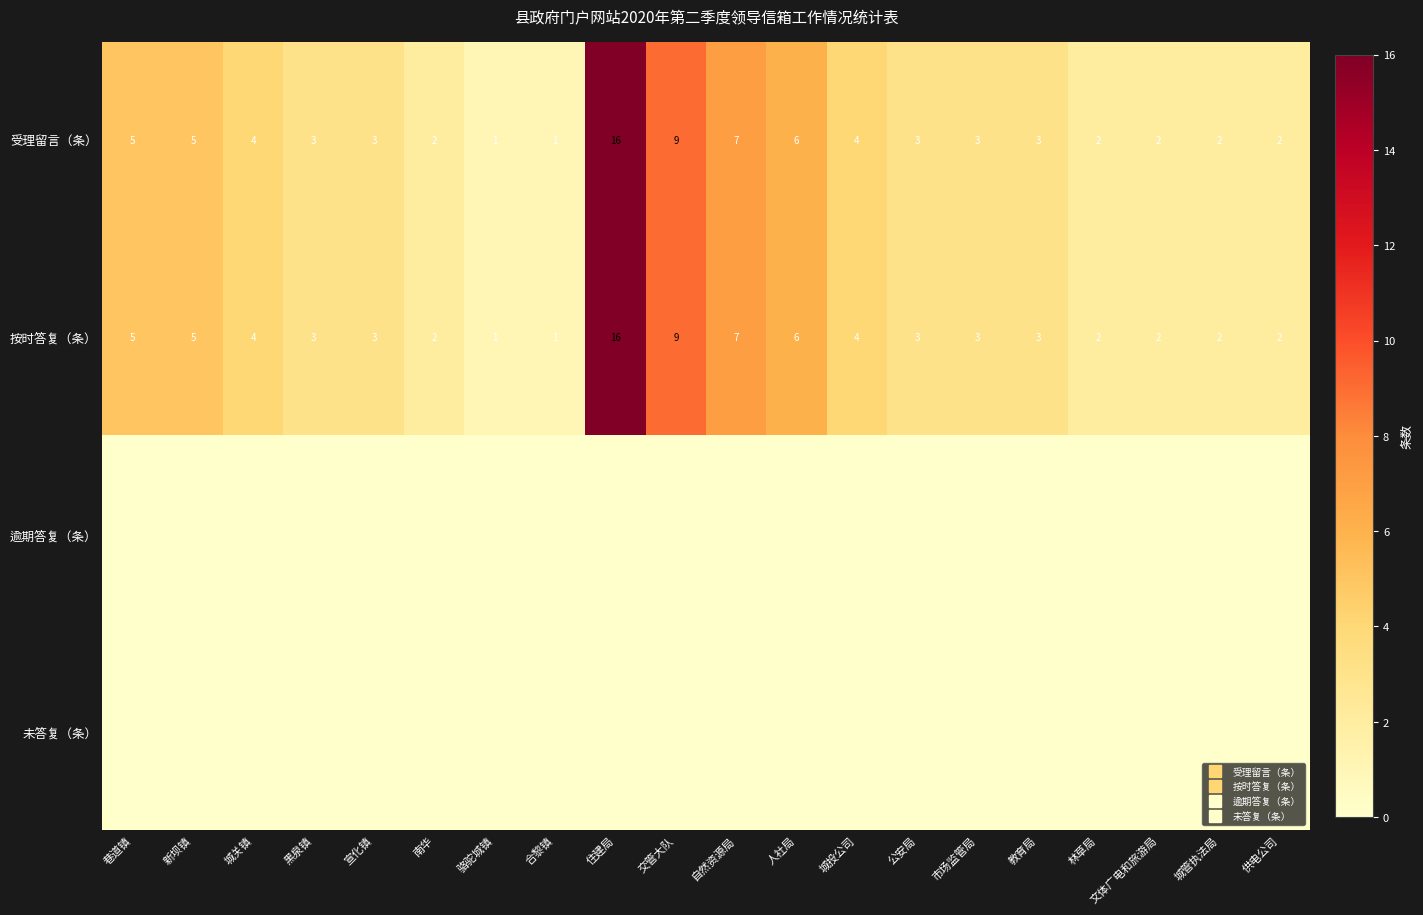

At 巷道镇, list the series in order from smallest to largest.

逾期答复（条）, 未答复（条）, 受理留言（条）, 按时答复（条）